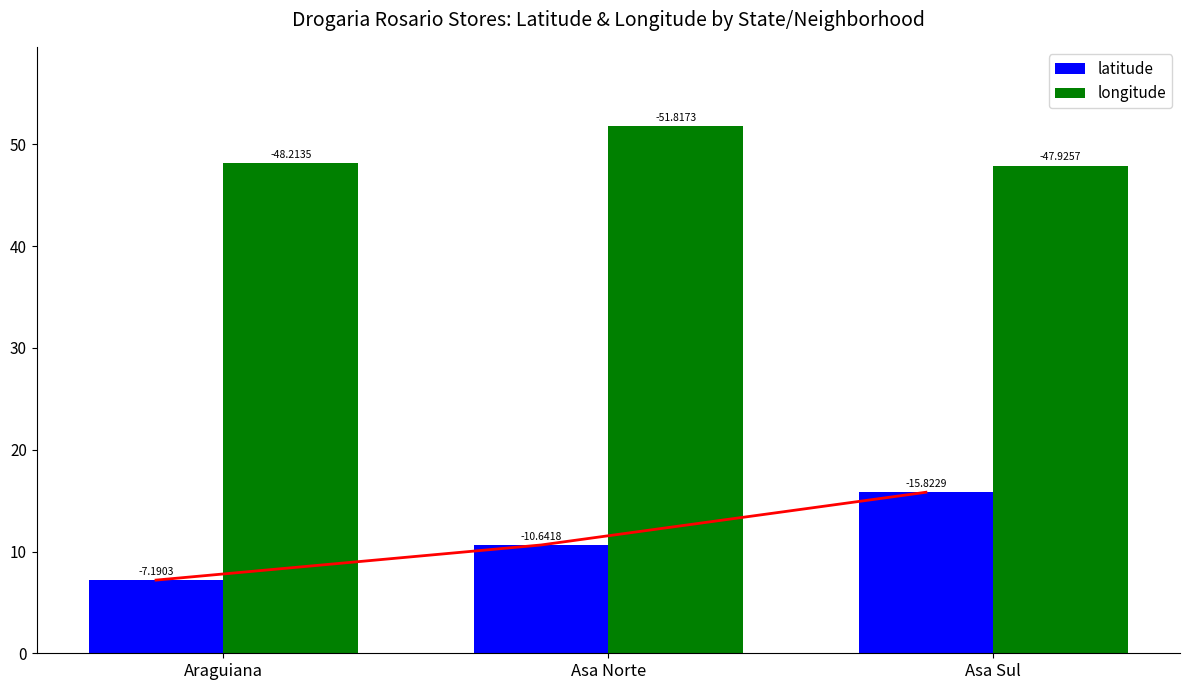

Reading left to right, what are all the values shown in this chart?

latitude: Araguiana=7.2	Asa Norte=10.6	Asa Sul=15.8
longitude: Araguiana=48.2	Asa Norte=51.8	Asa Sul=47.9